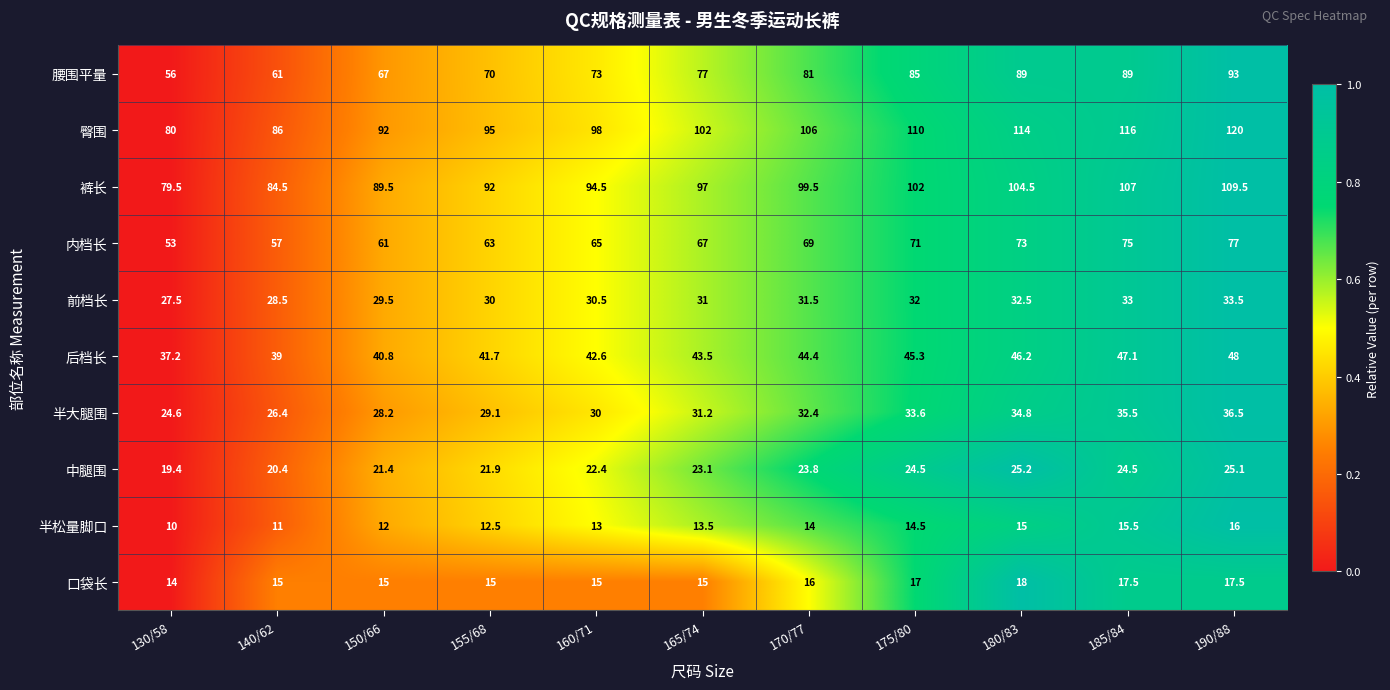

What is the difference between the maximum and minimum values in the 半松量脚口 series?

6.0